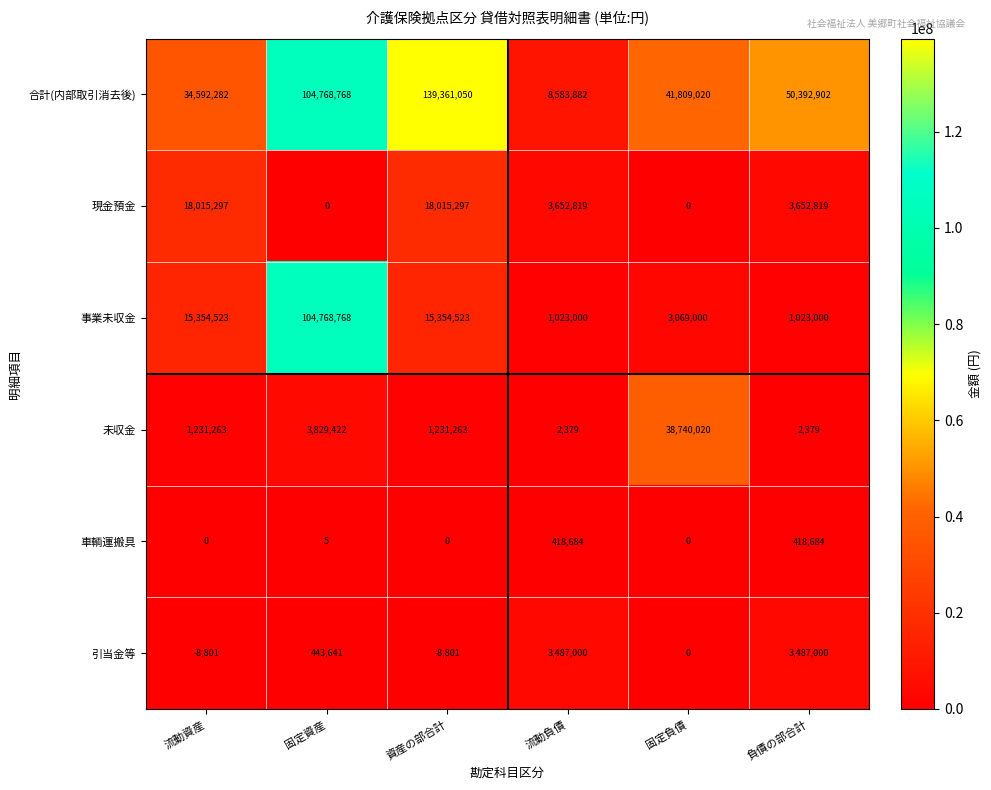

Is it true that 合計(内部取引消去後) equals 20650409 at 負債の部合計?

False